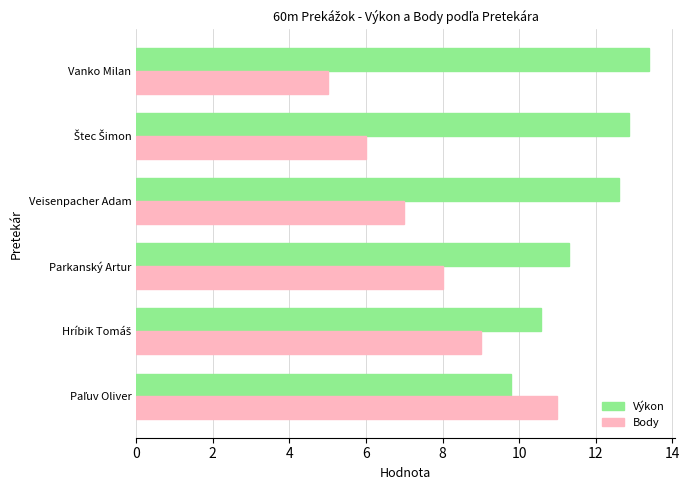

Which series has the widest spread of values?

Body